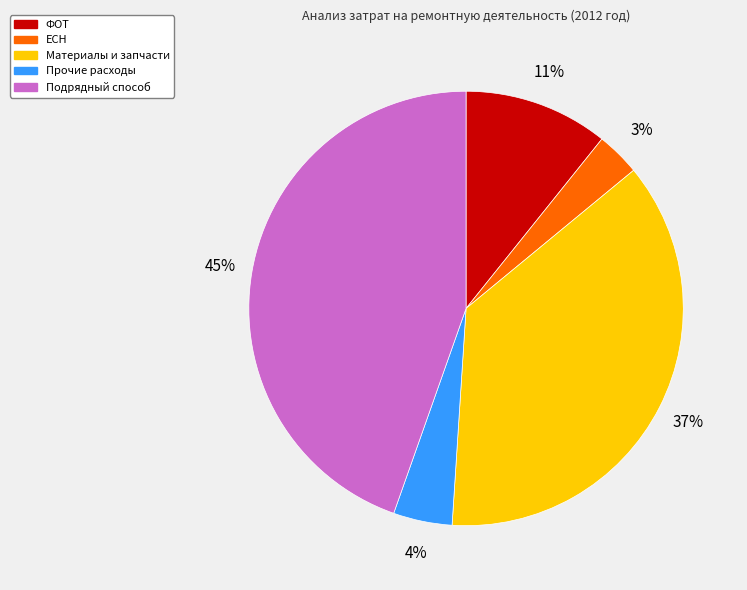

Which slice is the largest?

Подрядный способ